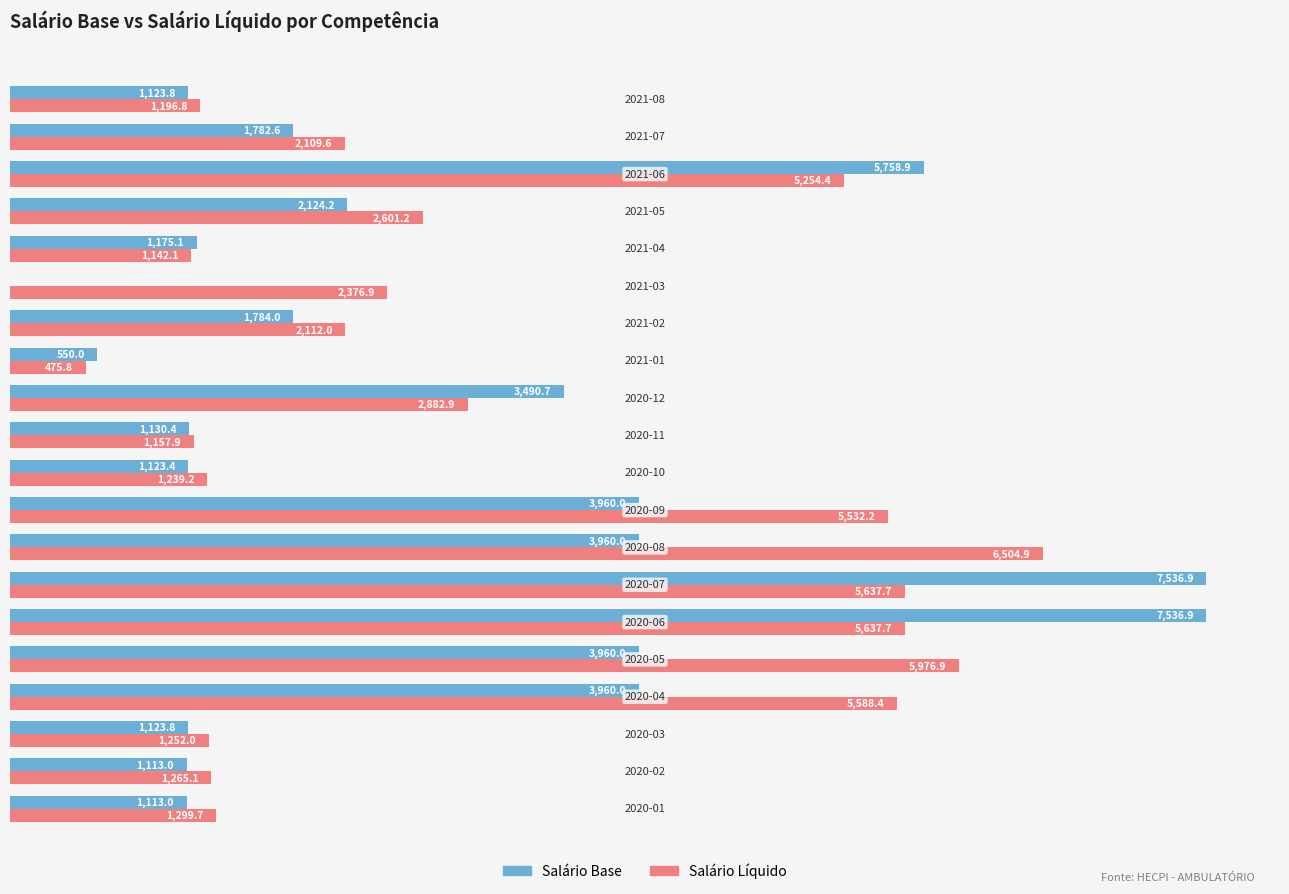

Which series has the largest total across all categories?

Salário Líquido